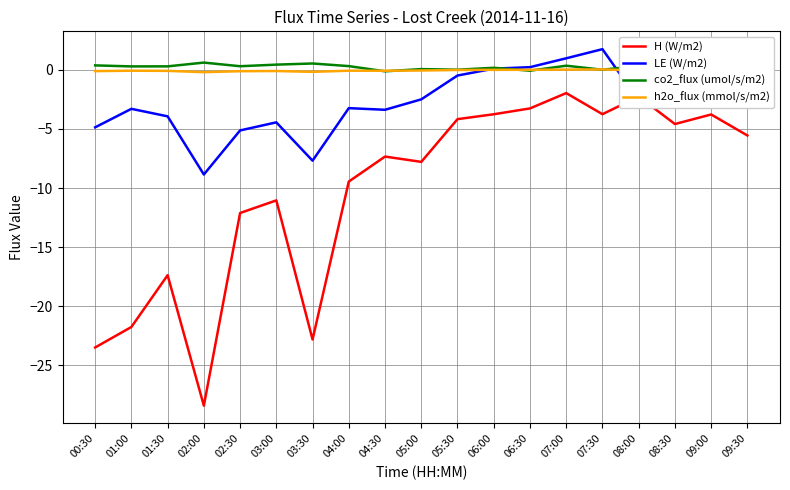

Which series has the largest total across all categories?

co2_flux (umol/s/m2)